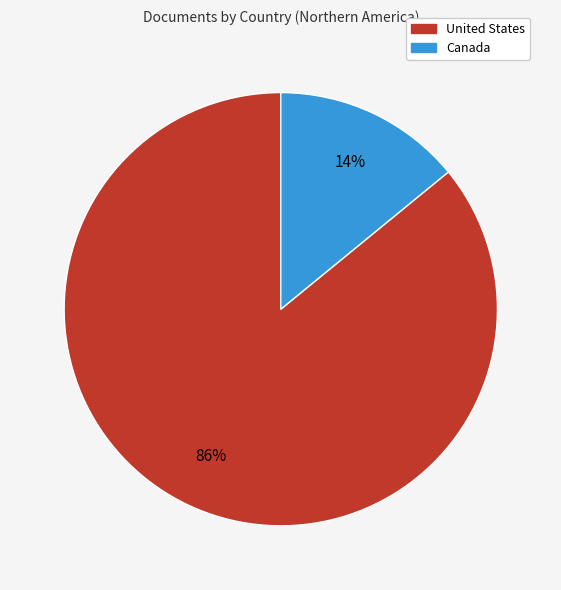

Which has a higher value, Canada or United States?

United States